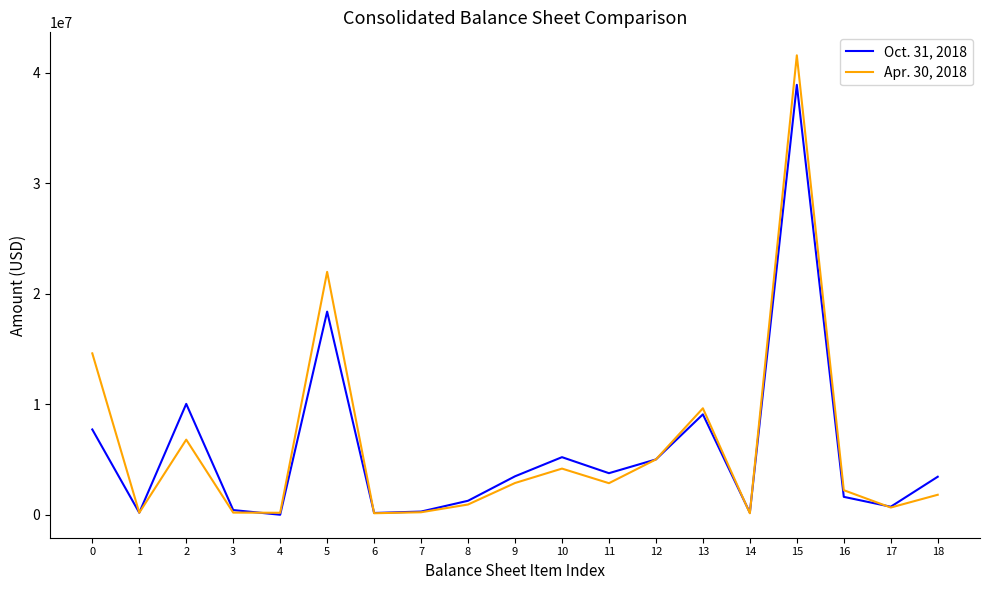

What is the difference between the maximum and second lowest values in the Apr. 30, 2018 series?

41448023